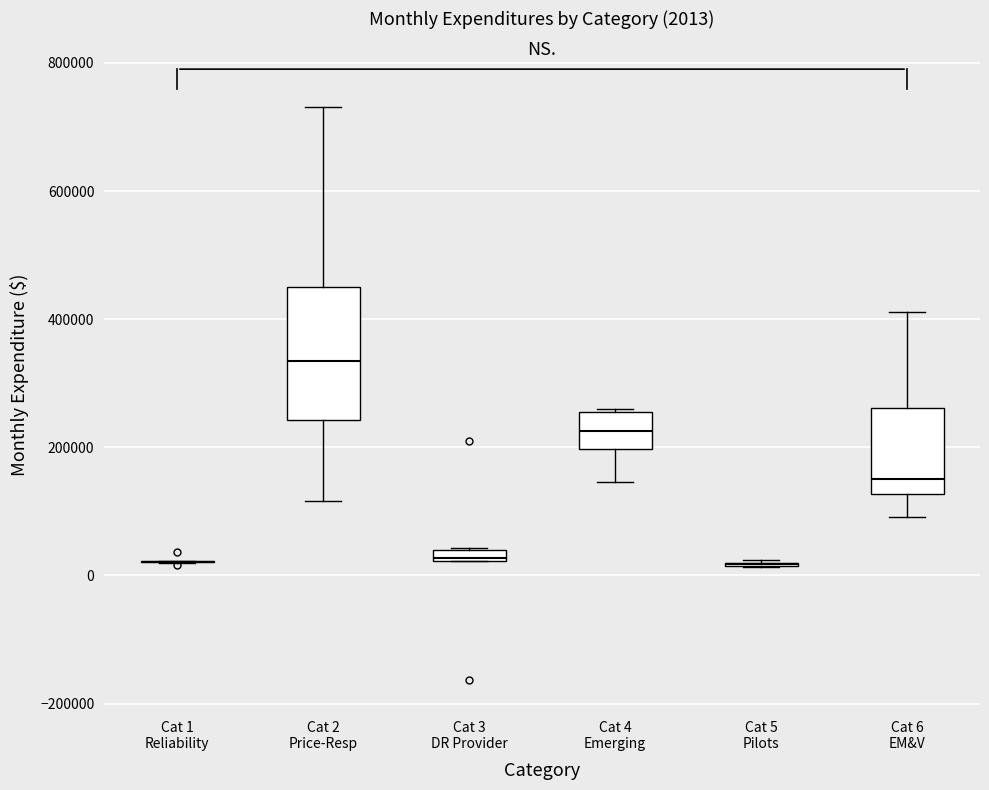

Which box is the tallest, from its lower edge to its upper edge?

Cat 2 Price-Resp